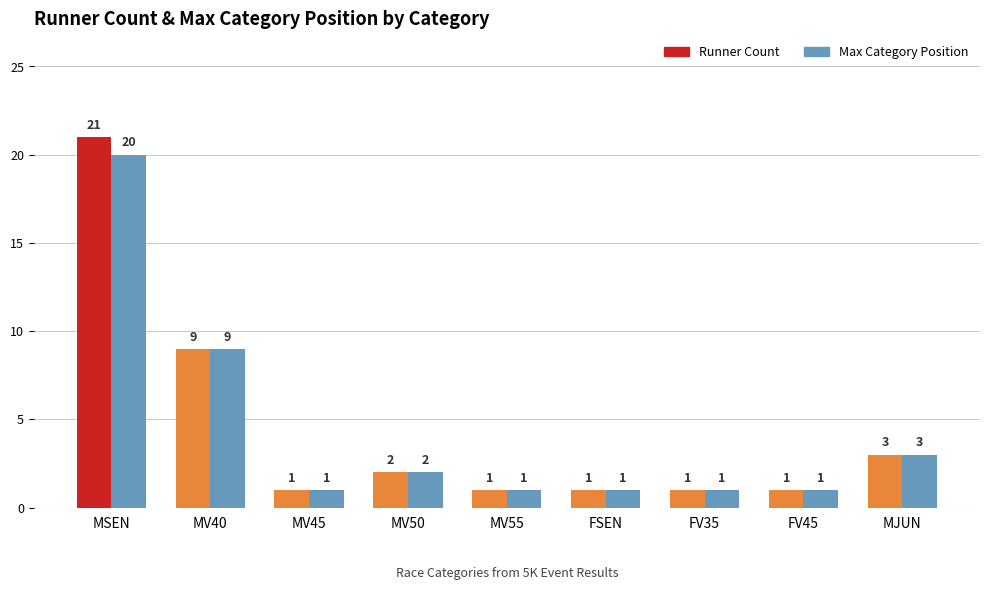

What is the average value of the Runner Count series?

4